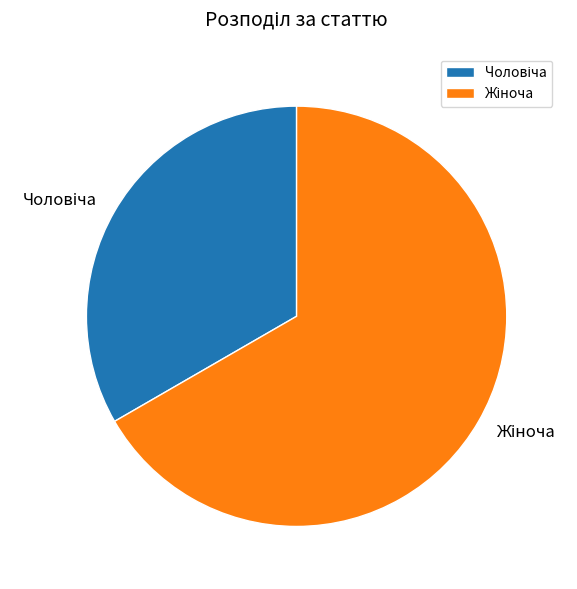

Does any single category account for the majority?

Yes